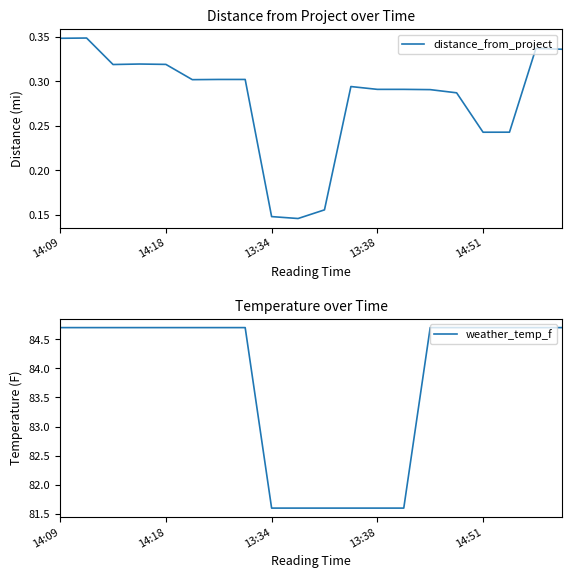

True or false: weather_temp_f has a value of 84.7 at 14:18.

True